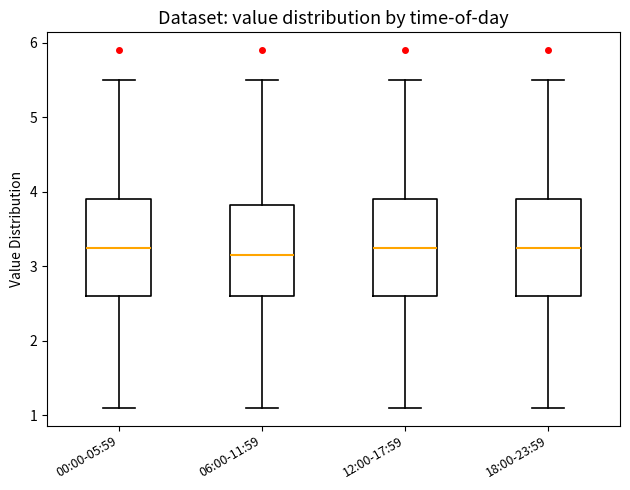

Reading left to right, transcribe this box plot: for each box, give where its median line is, the range the box spans, and where its two whiskers end, as read against the y-axis. The values are not printed on the chart, so give them approximately, as read against the axis.

00:00-05:59: median 3.3, box 2.6 to 3.9, whiskers 1.1 to 5.5
06:00-11:59: median 3.2, box 2.6 to 3.8, whiskers 1.1 to 5.5
12:00-17:59: median 3.3, box 2.6 to 3.9, whiskers 1.1 to 5.5
18:00-23:59: median 3.3, box 2.6 to 3.9, whiskers 1.1 to 5.5